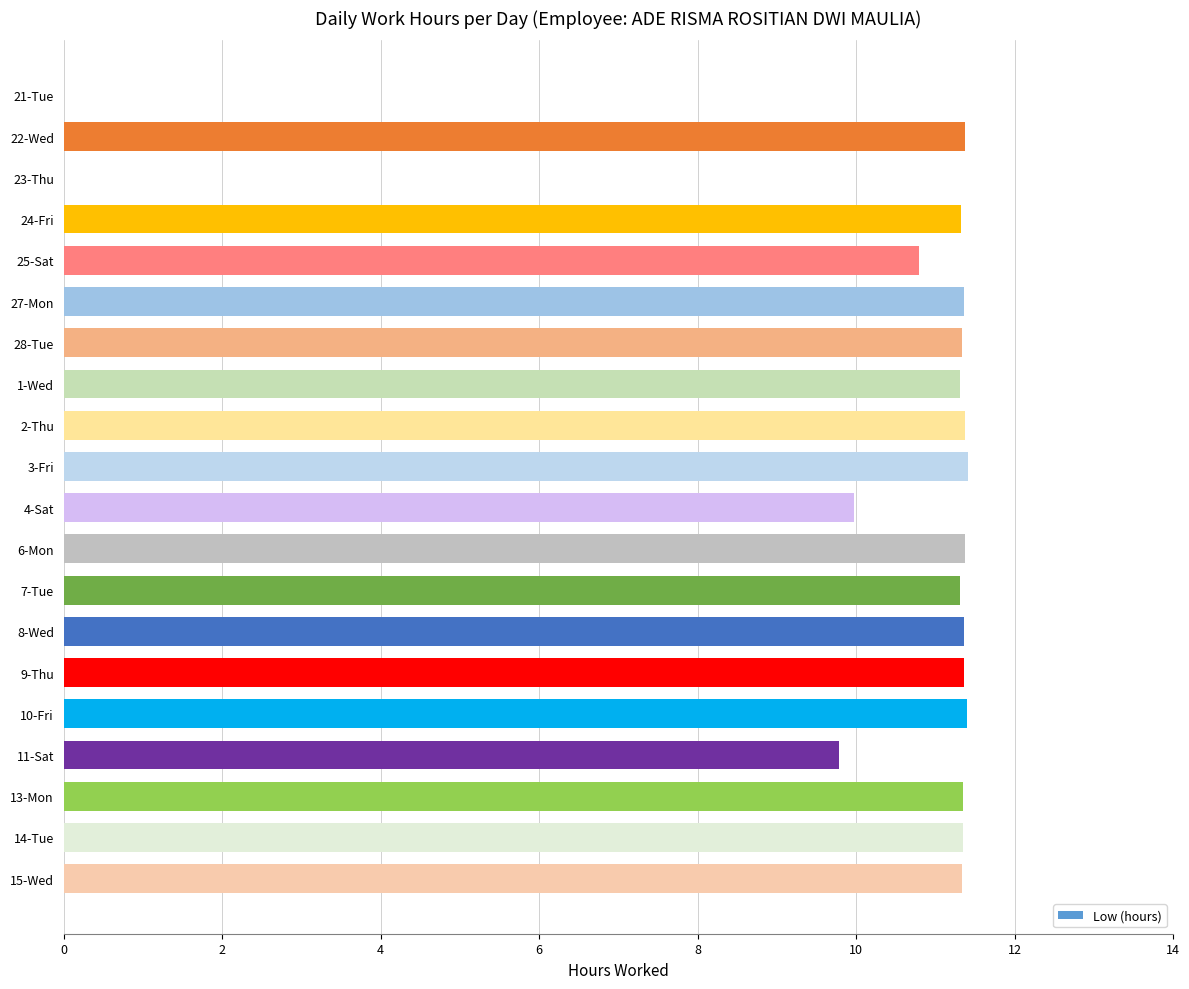

What is the maximum value shown in the chart?

11.4